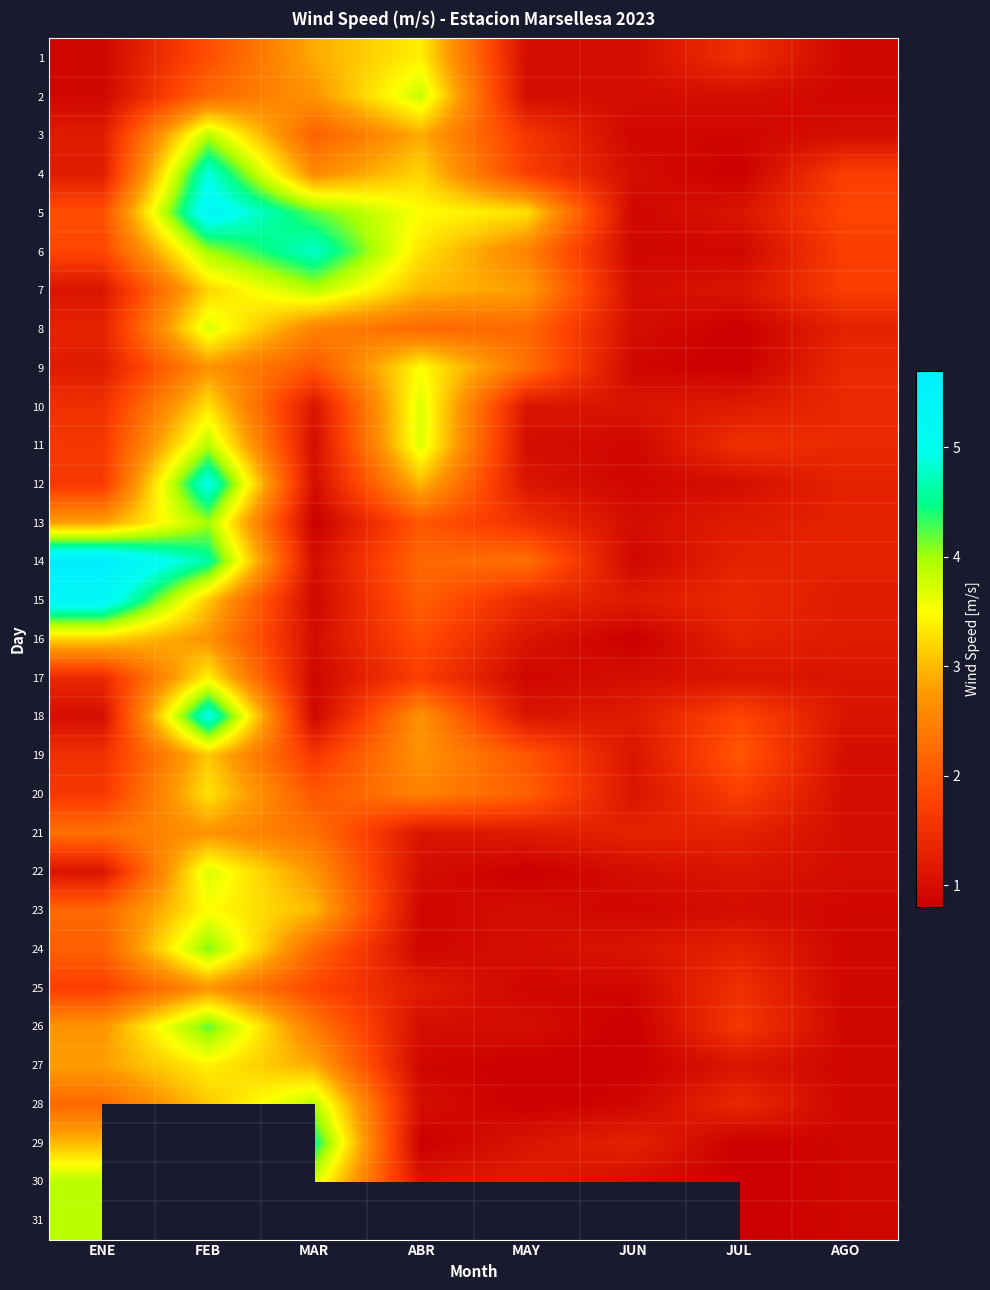

At which label is 17 closest to 2?

ABR